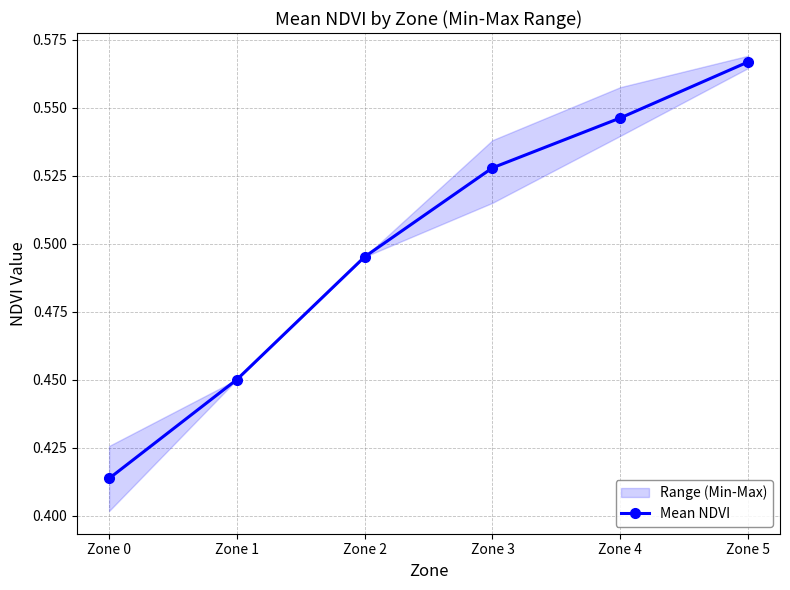

What is the sum of the values at Zone 3 and Zone 5?

1.1